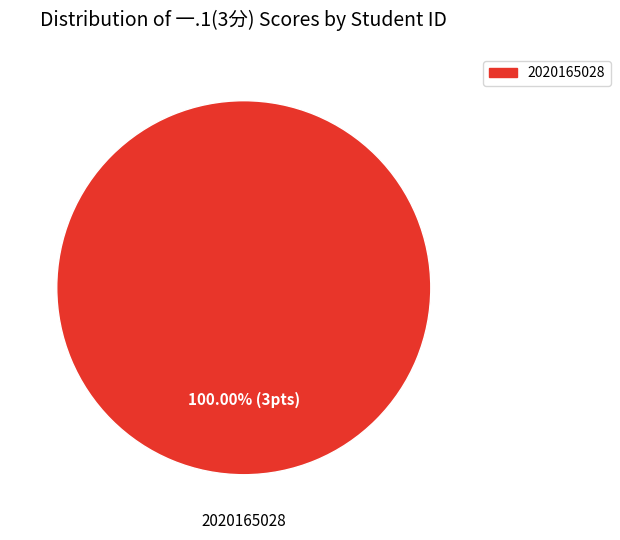

How many slices are in this pie chart?

1